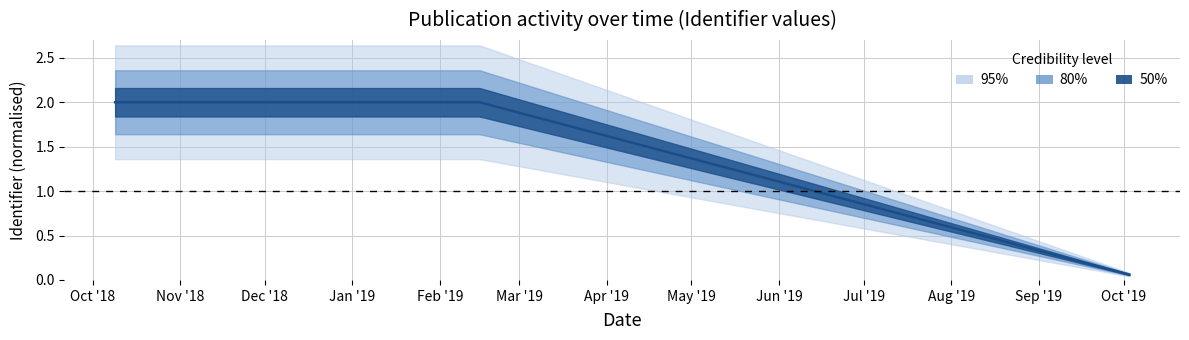

At which label does the data first exceed 1?

Oct '18